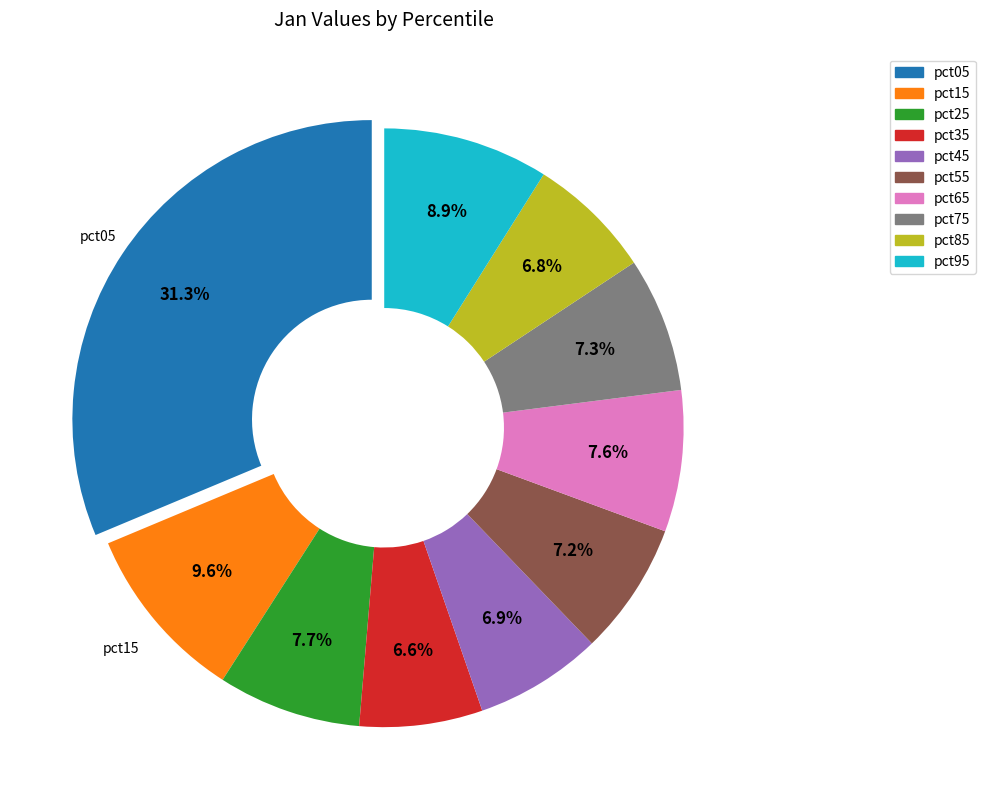

What is the largest slice in the pie chart?

pct05